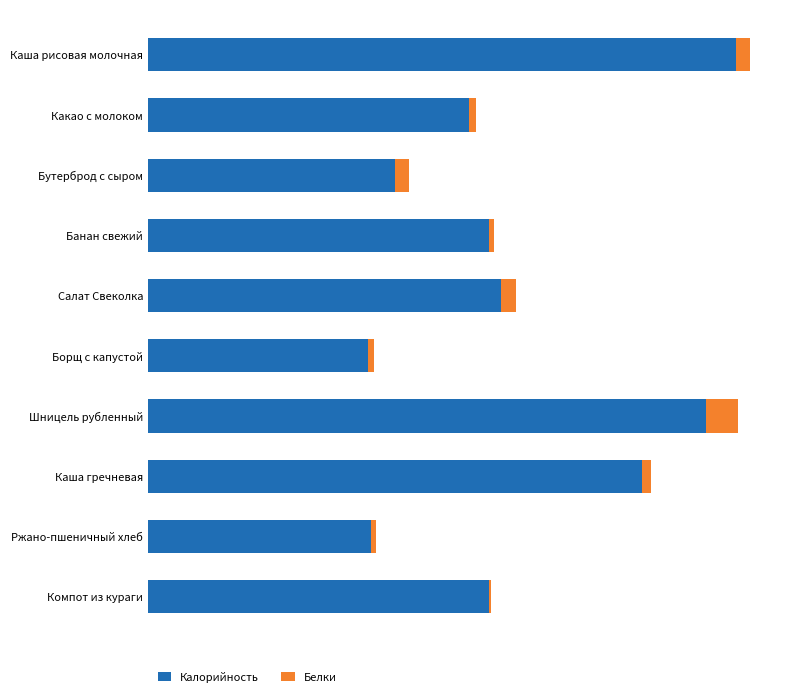

What are all the series names shown in the legend?

Калорийность, Белки